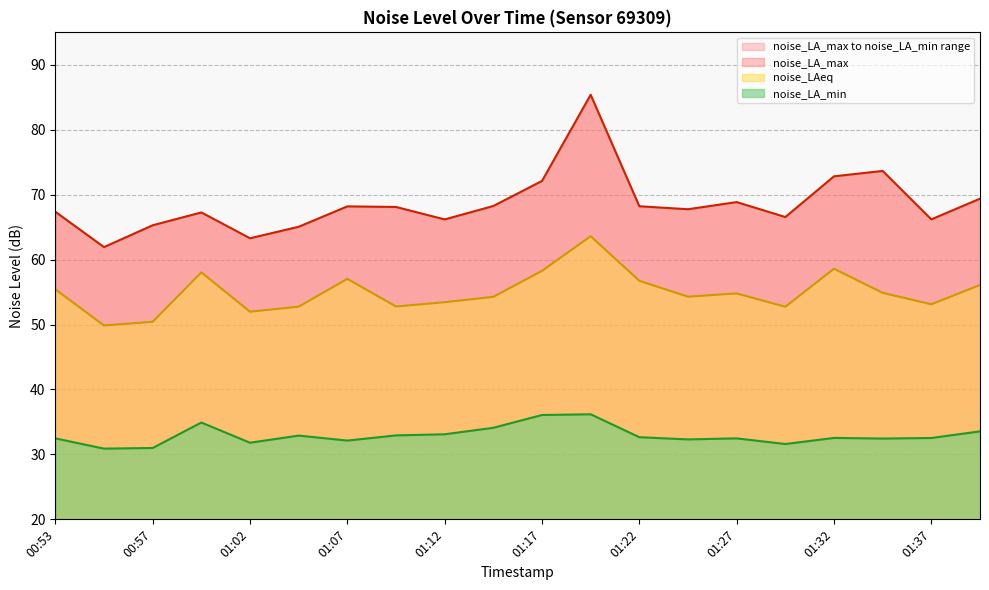

True or false: noise_LA_max and noise_LA_min cross at least once.

False